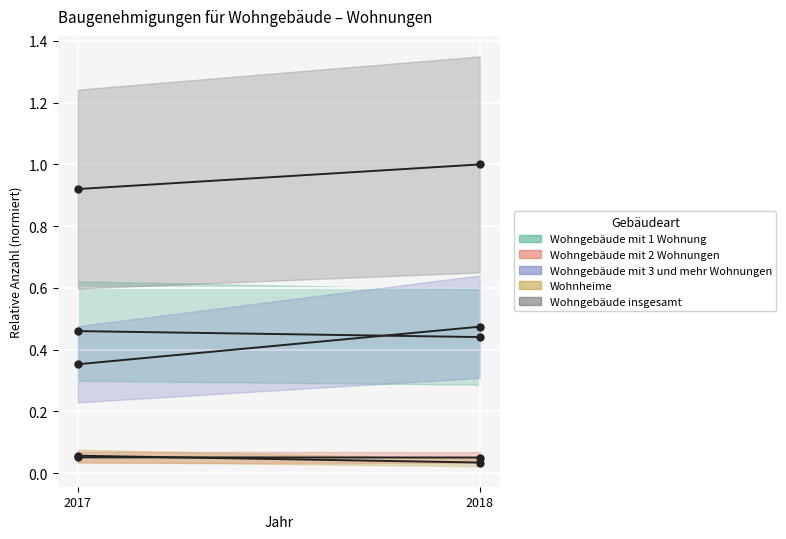

At which label does Wohngebäude insgesamt reach its peak?

2018